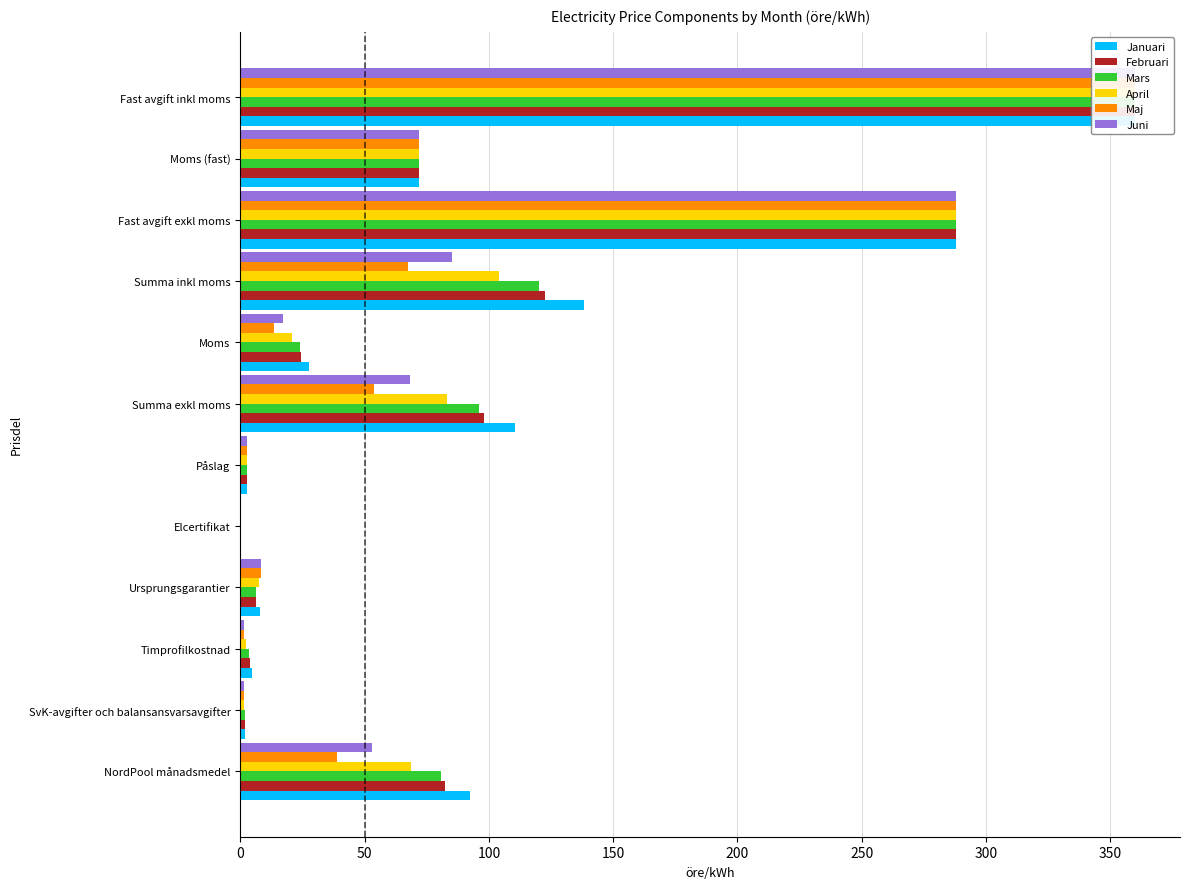

What is the sum of all April values?

1011.7